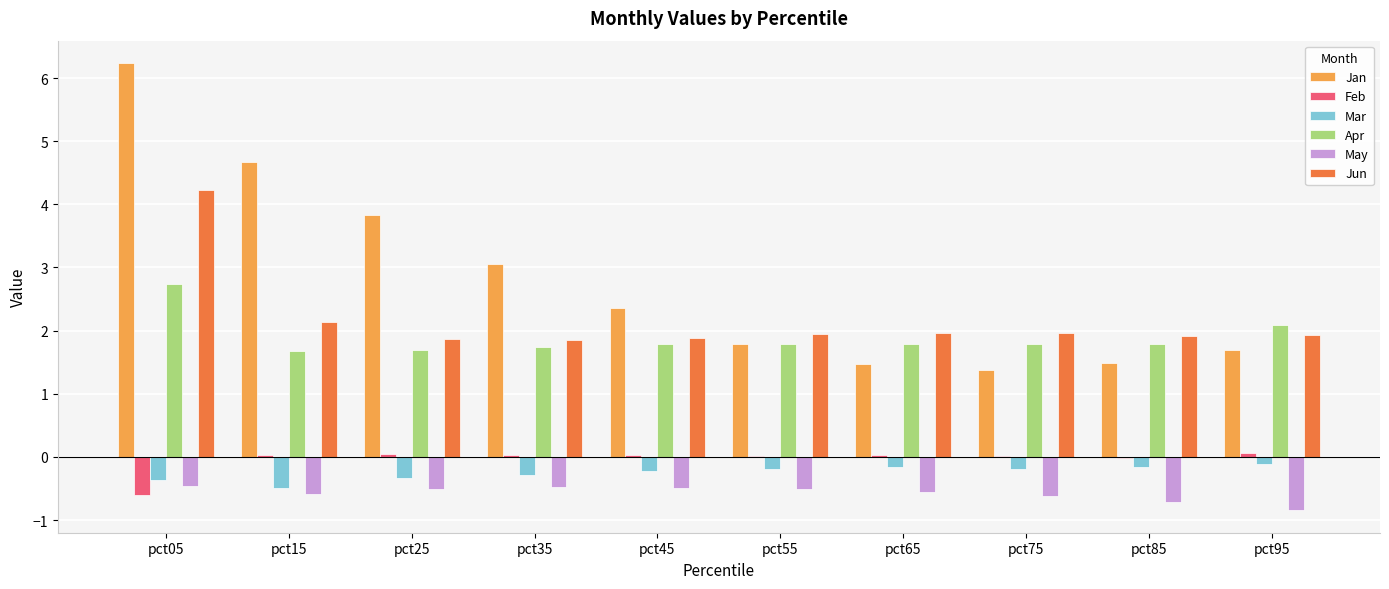

Between pct15 and pct65, which series saw the biggest shift?

Jan